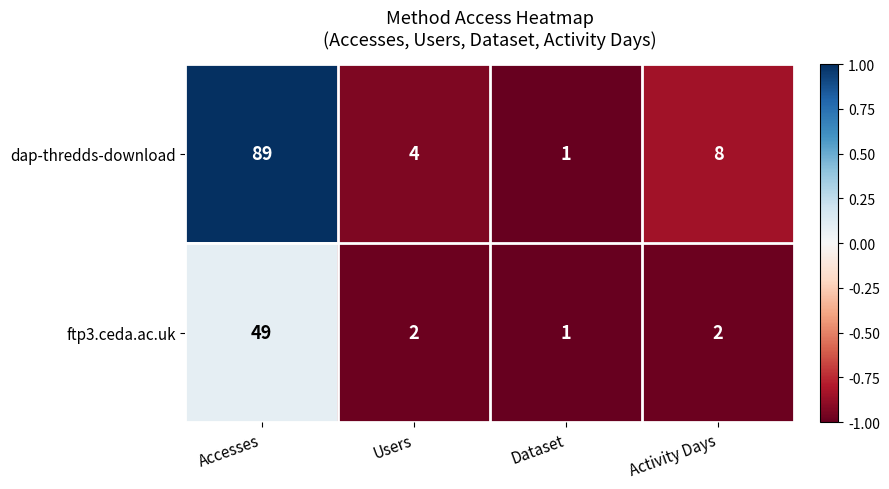

What is the difference between the maximum and minimum values in the ftp3.ceda.ac.uk series?

48